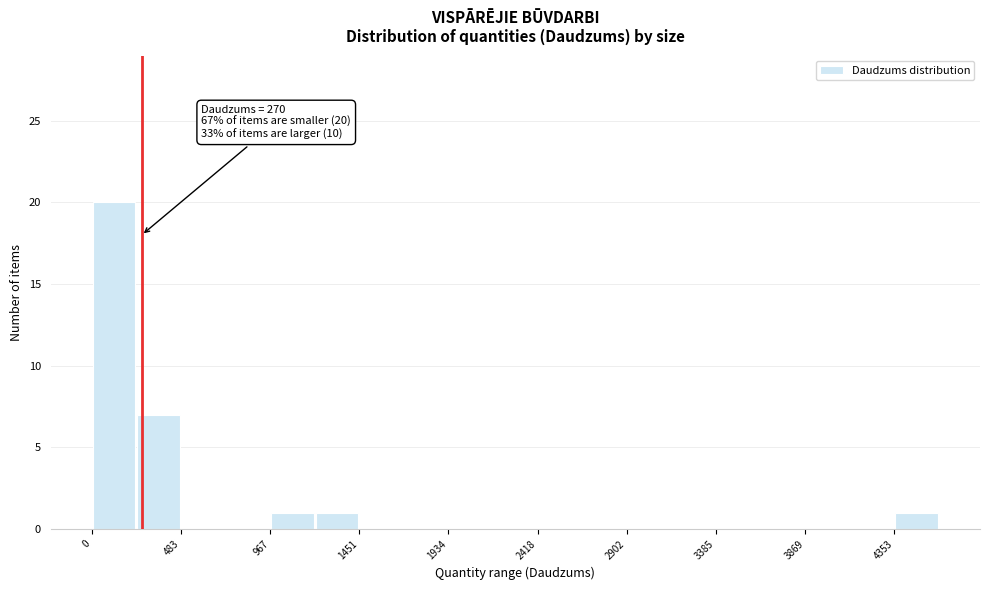

Over which range of the x-axis is the bar tallest?

0 to 250